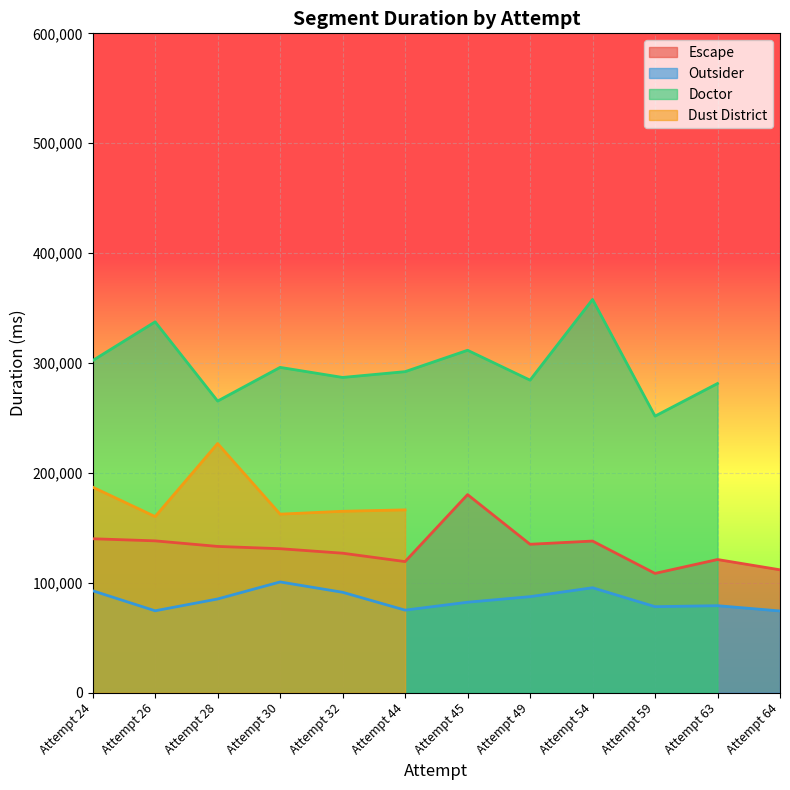

Where does the Escape series first go above 133139?

Attempt 24